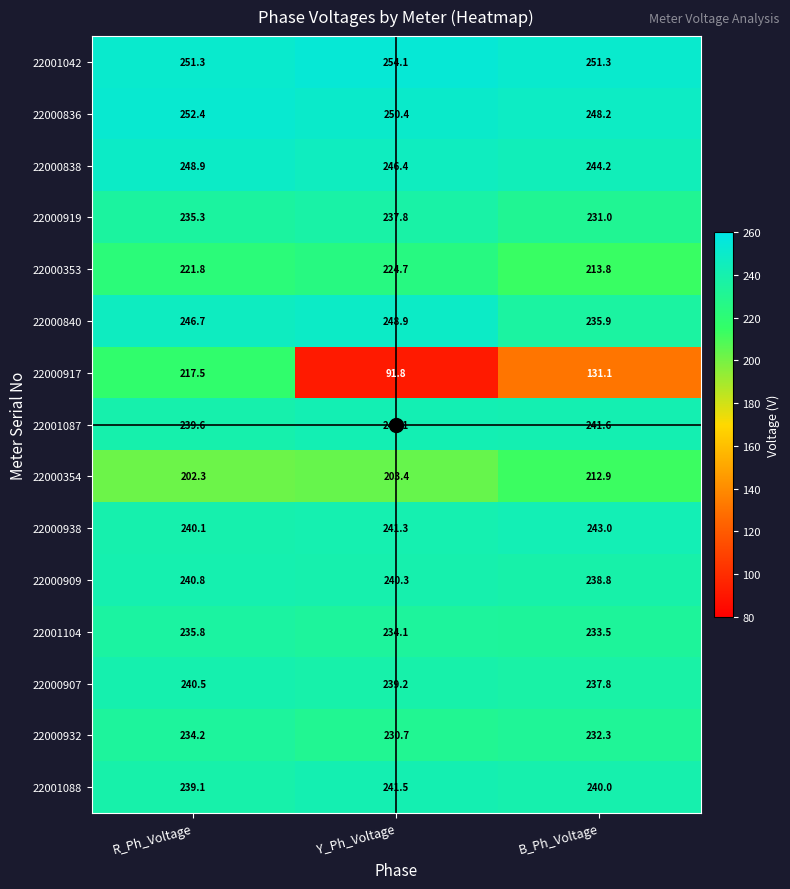

What is the difference between the 22001088 values at Y_Ph_Voltage and B_Ph_Voltage?

1.5